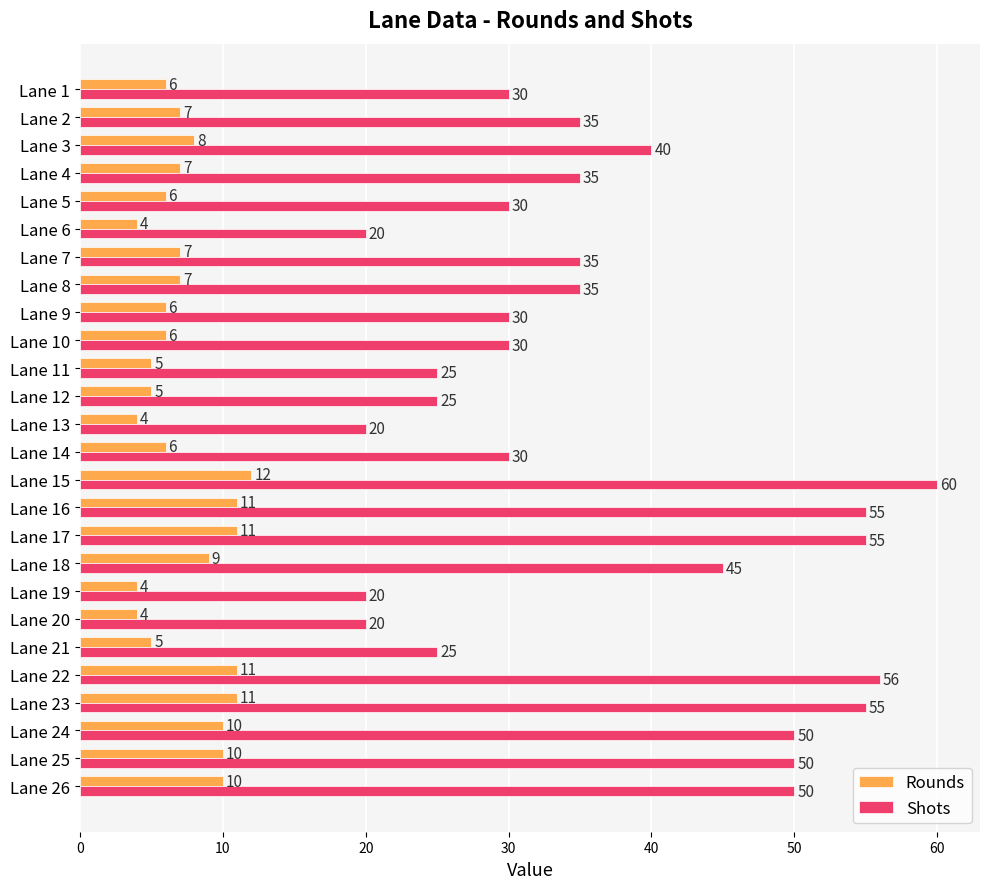

What is the difference between the maximum and minimum values in the Rounds series?

8